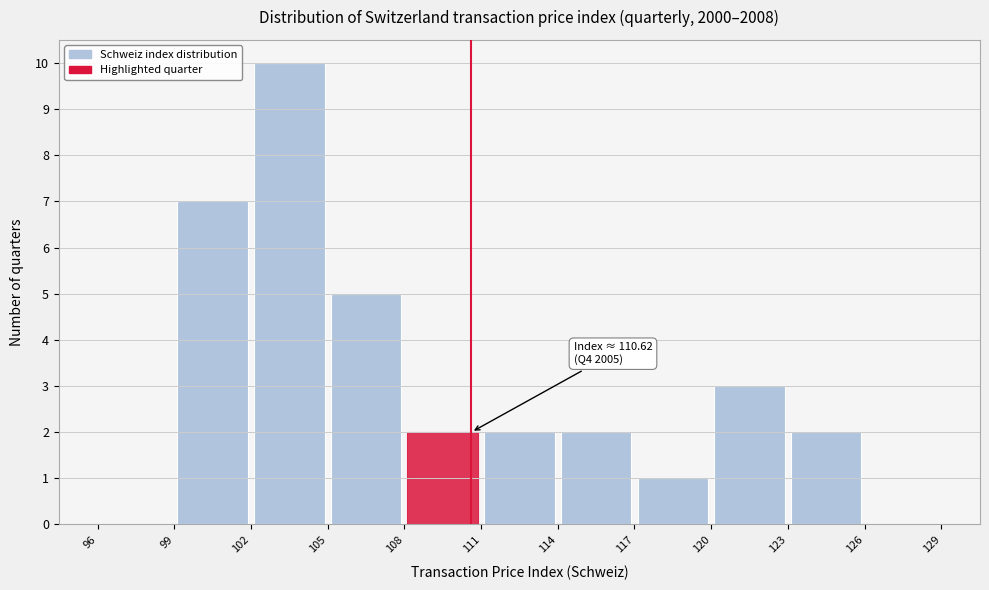

Over which range of the x-axis is the bar tallest?

102 to 105